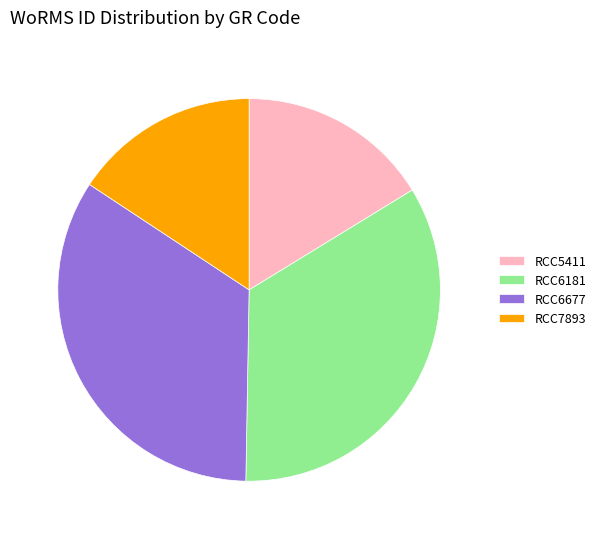

How many segments does this pie chart have?

4